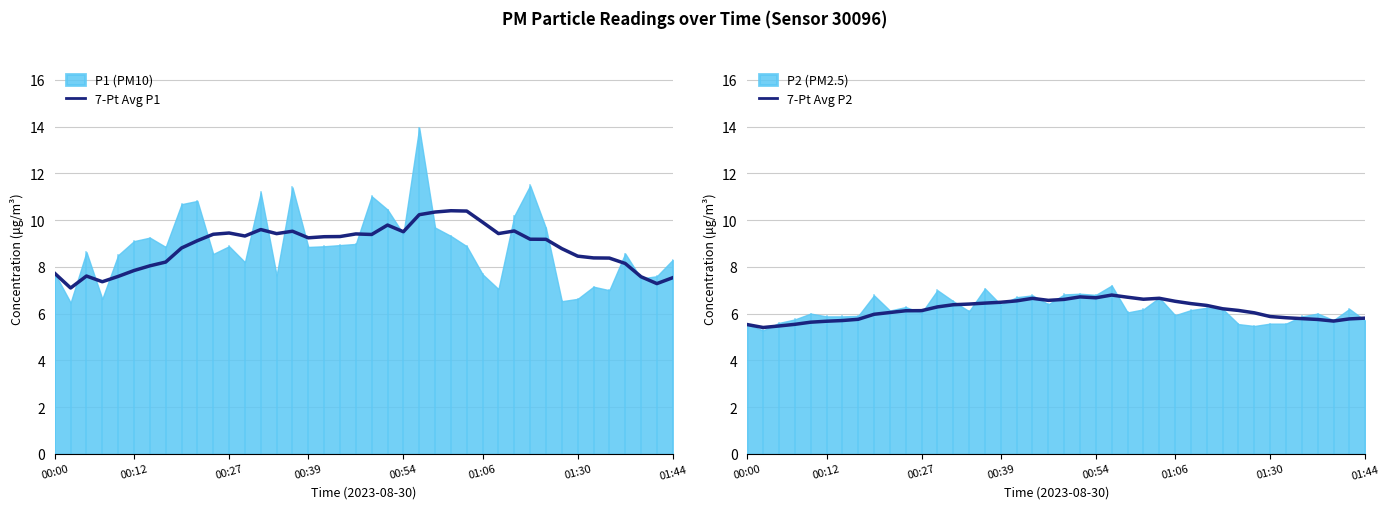

True or false: 7-Pt Avg P1 and 7-Pt Avg P2 cross at least once.

False